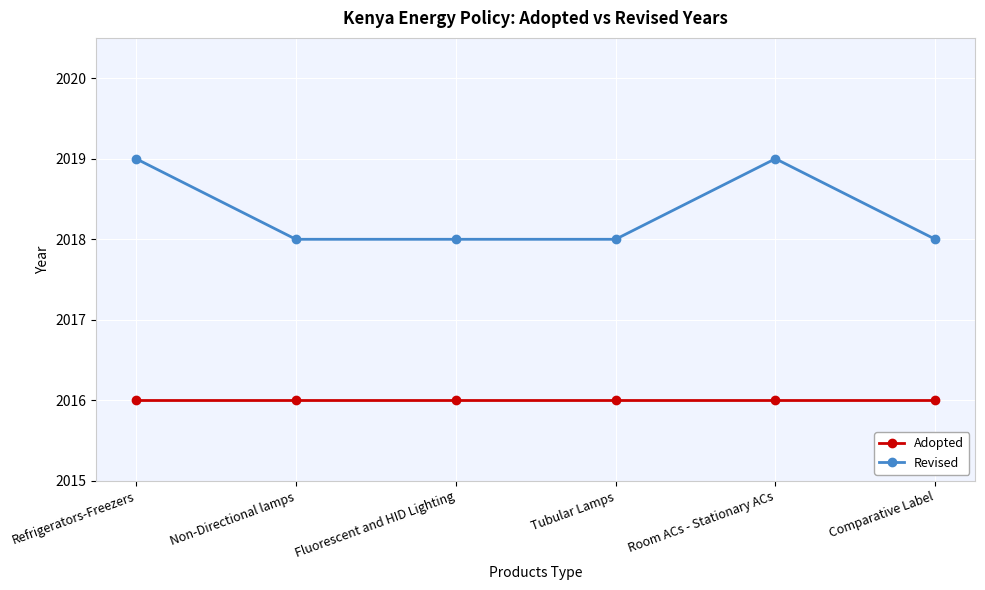

What are all the series names shown in the legend?

Adopted, Revised